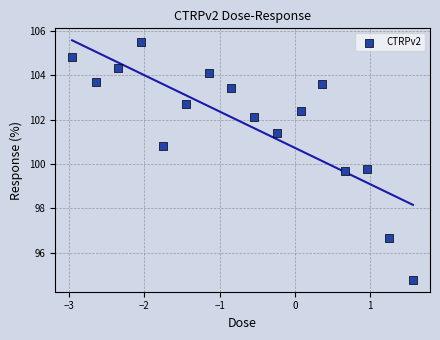

What is the range of X values (max minus min)?

4.5